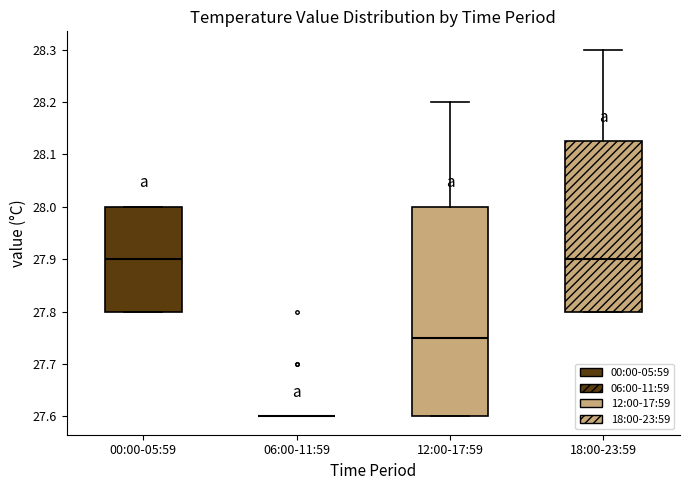

Which box is the tallest, from its lower edge to its upper edge?

12:00-17:59